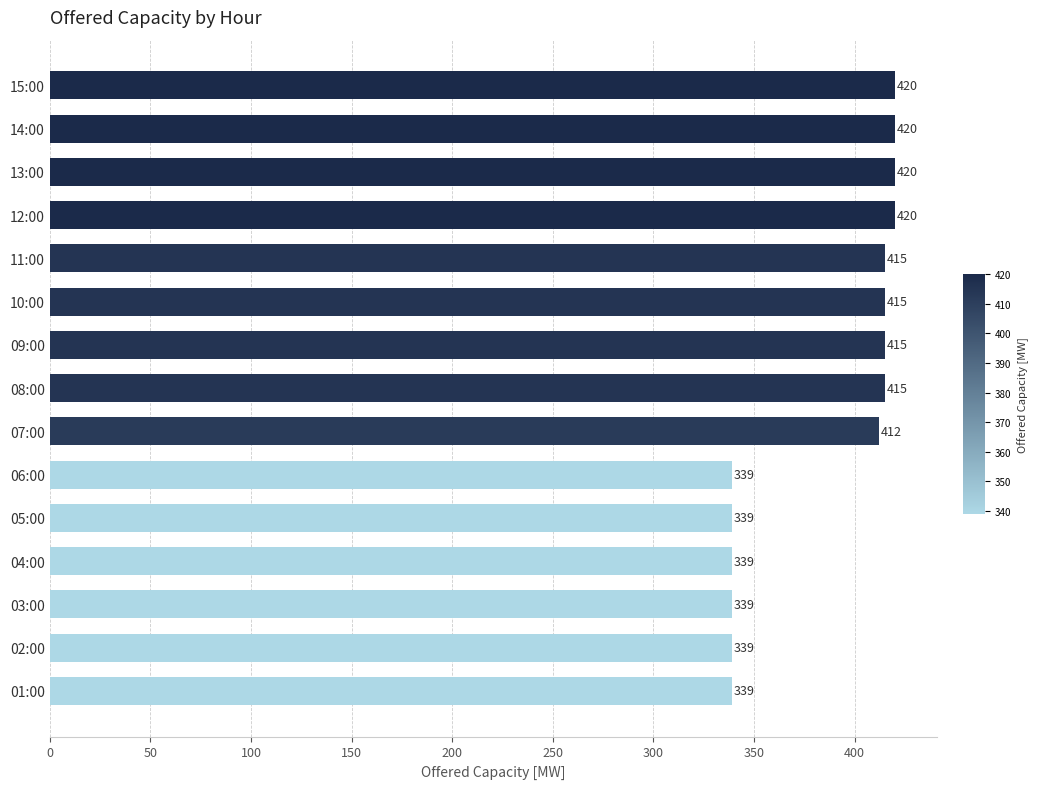

What is the change in value from 06:00 to 13:00?

+81